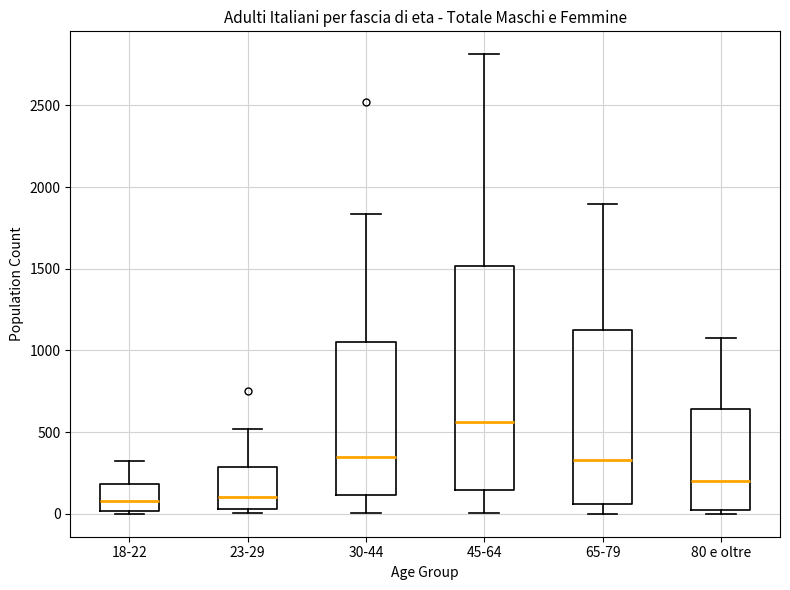

Which box is the tallest, from its lower edge to its upper edge?

45-64